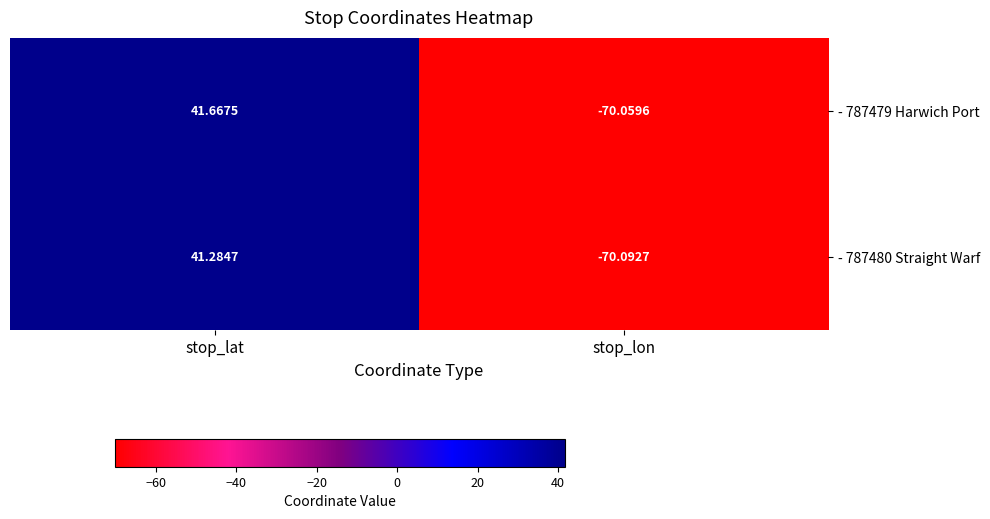

At which label does - 787480 Straight Warf first exceed 41?

stop_lat